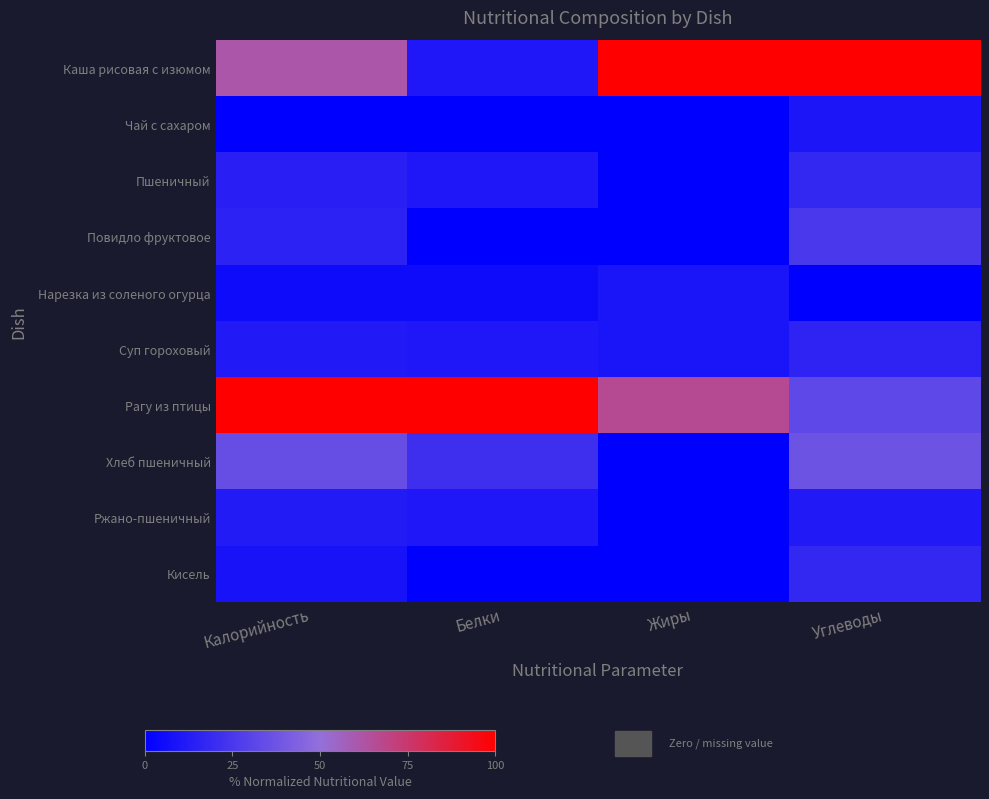

Which series has the widest spread of values?

Каша рисовая с изюмом